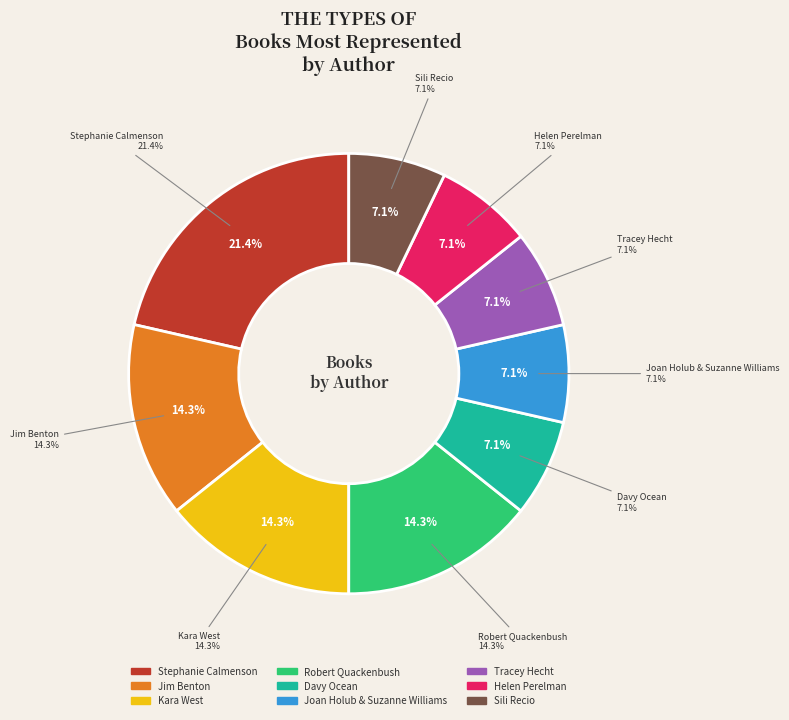

To the nearest percent, what is the difference between the largest and smallest slice percentages?

14%